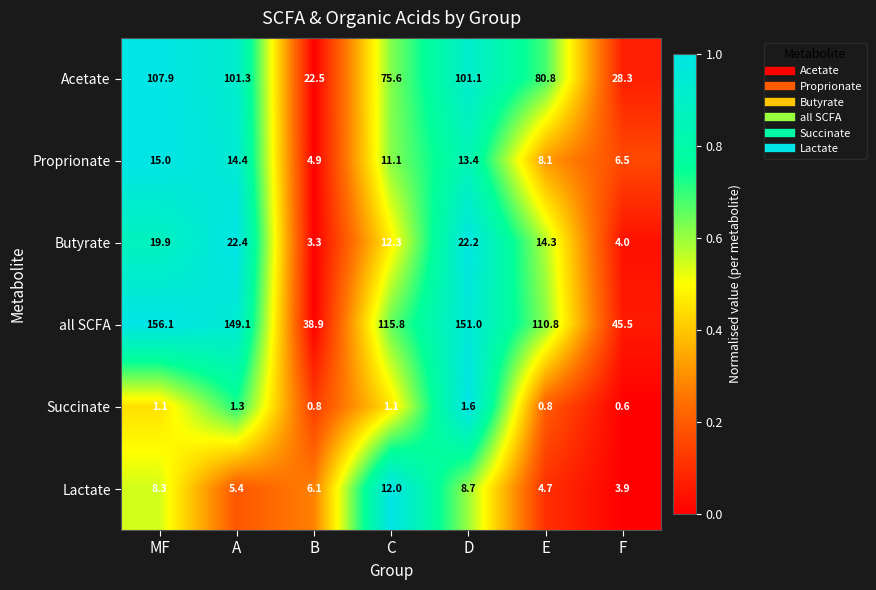

Which series has the largest range (max minus min)?

all SCFA